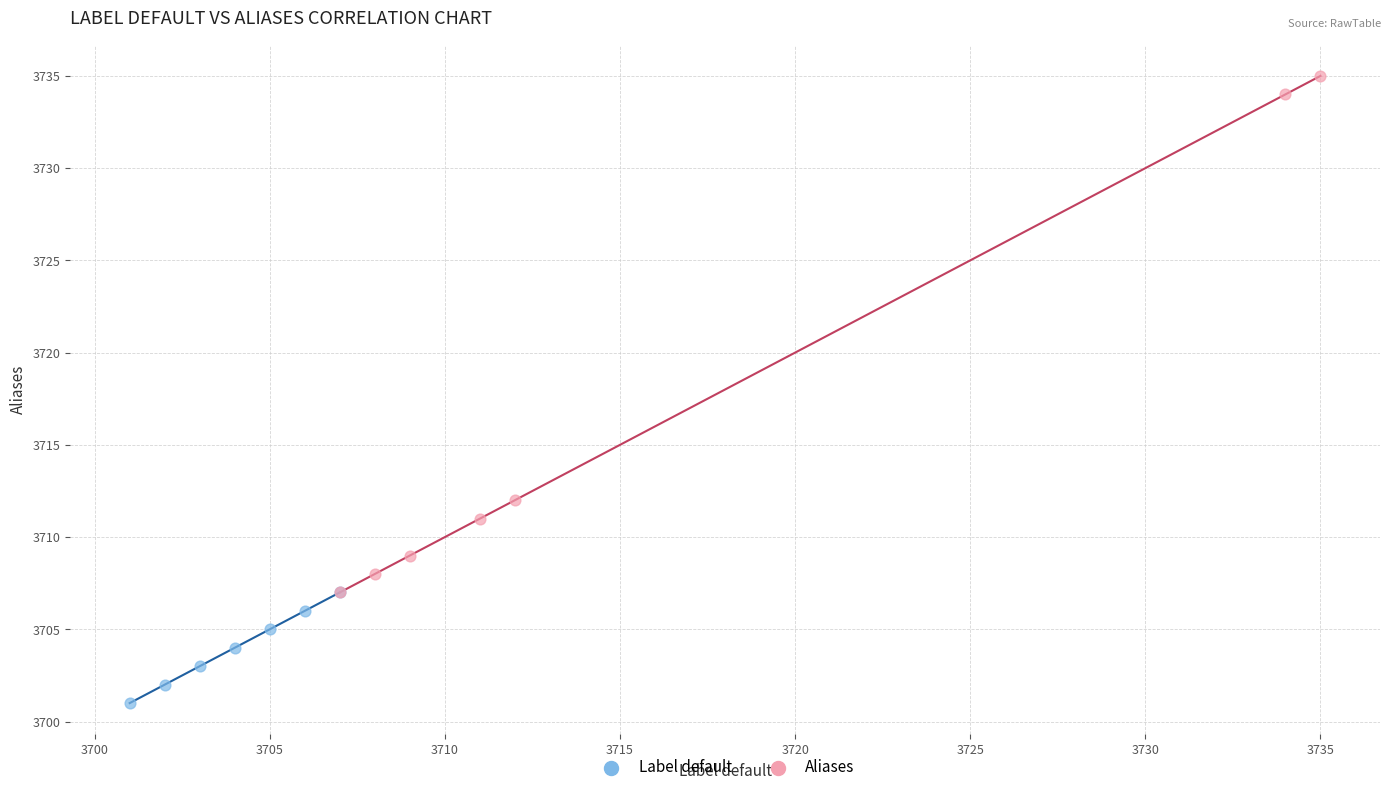

What are all the series names shown in the legend?

Label default, Aliases